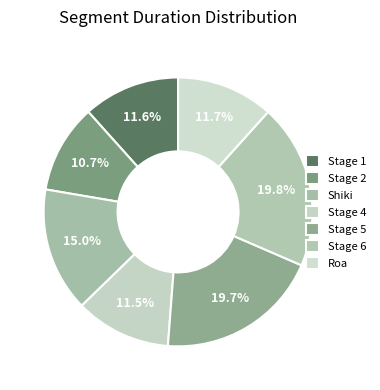

To the nearest percent, what percentage of the pie is Stage 1?

12%